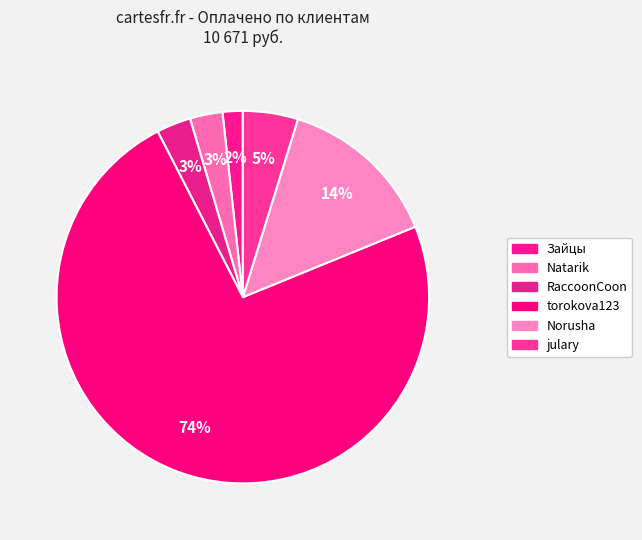

Rank the categories by value from highest to lowest.

torokova123, Norusha, julary, RaccoonCoon, Natarik, Зайцы